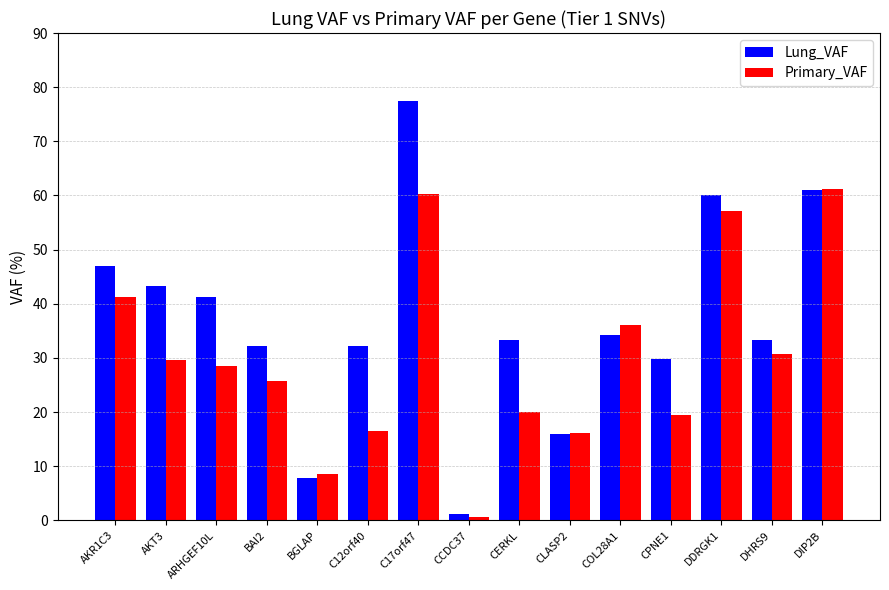

Which label corresponds to the largest value in the chart?

C17orf47